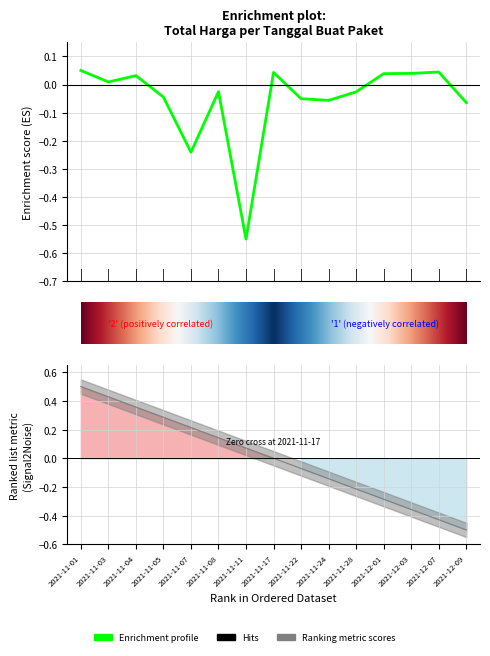

List the labels in order of value, largest first.

2021-11-01, 2021-12-07, 2021-11-17, 2021-12-03, 2021-12-01, 2021-11-04, 2021-11-03, 2021-11-08, 2021-11-28, 2021-11-05, 2021-11-22, 2021-11-24, 2021-12-09, 2021-11-07, 2021-11-11